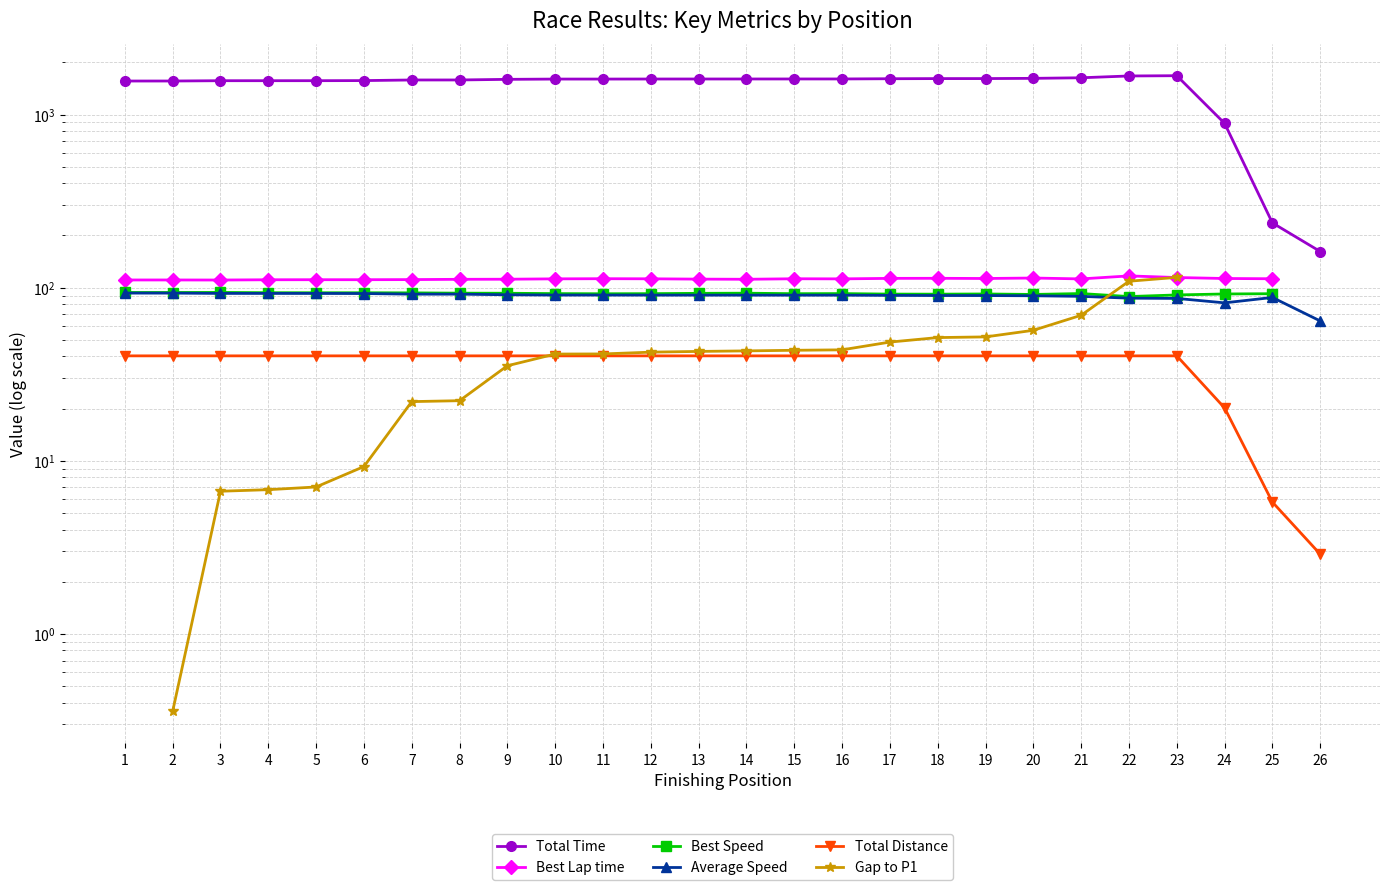

How many lines are shown in the chart?

6